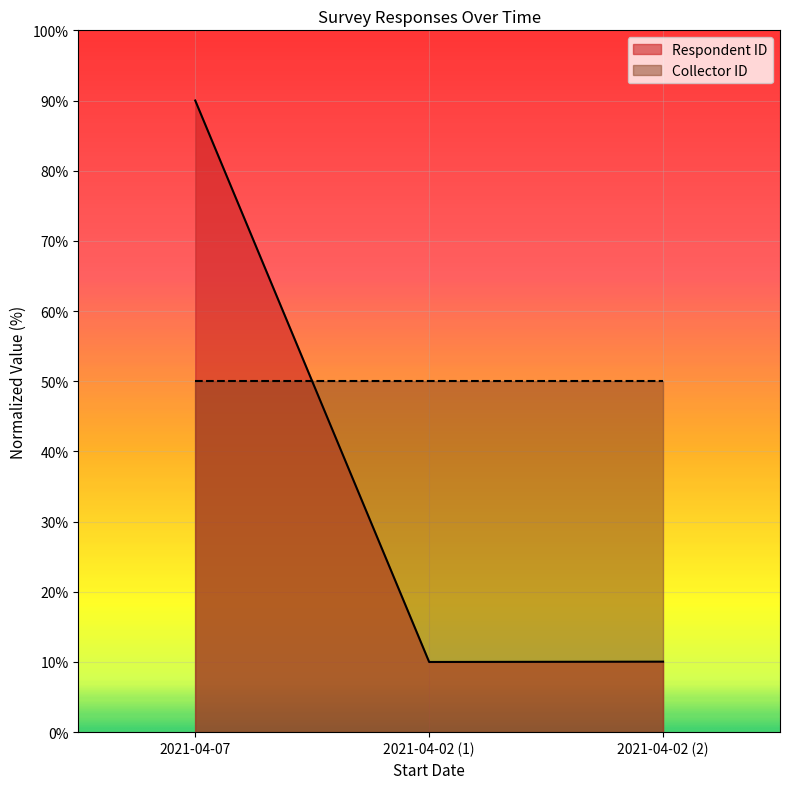

What is the sum of the values at 2021-04-07 and 2021-04-02 (2)?

100.0